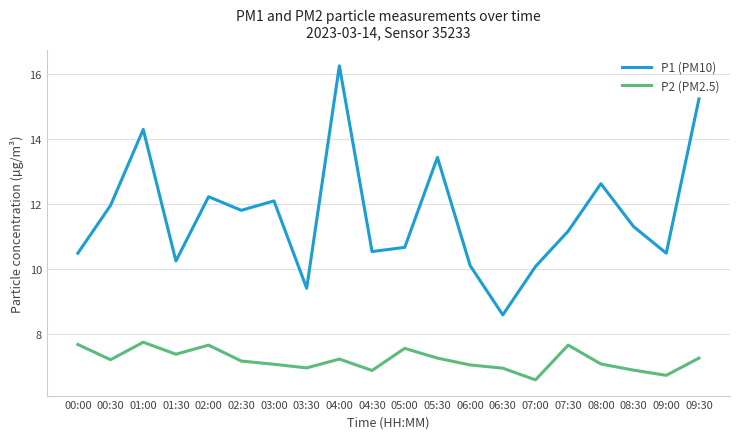

Count the number of categories in the chart.

20